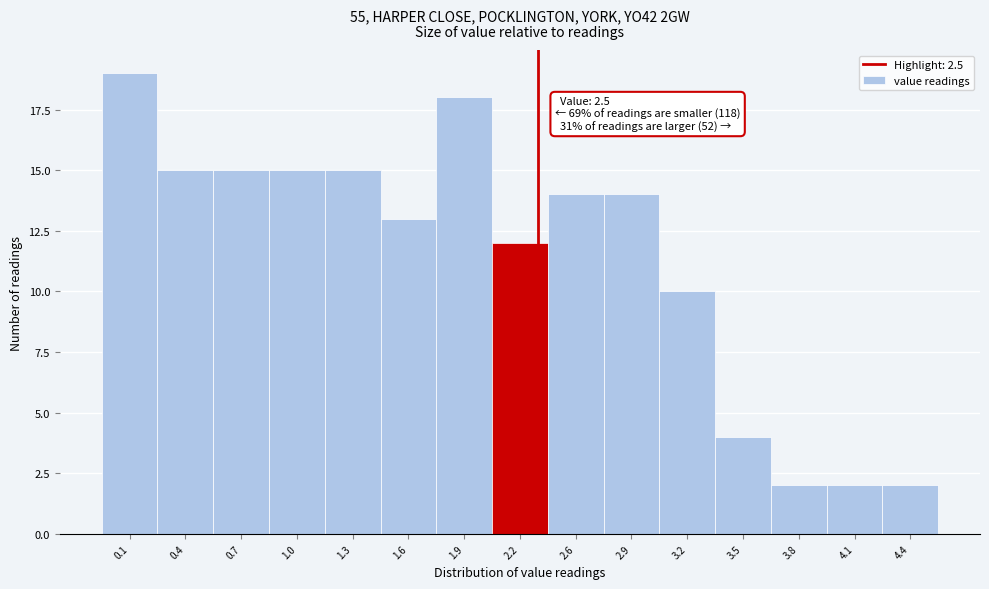

Reading right to left, what are all the values shown in this chart?

2	2	2	4	10	14	14	12	18	13	15	15	15	15	19